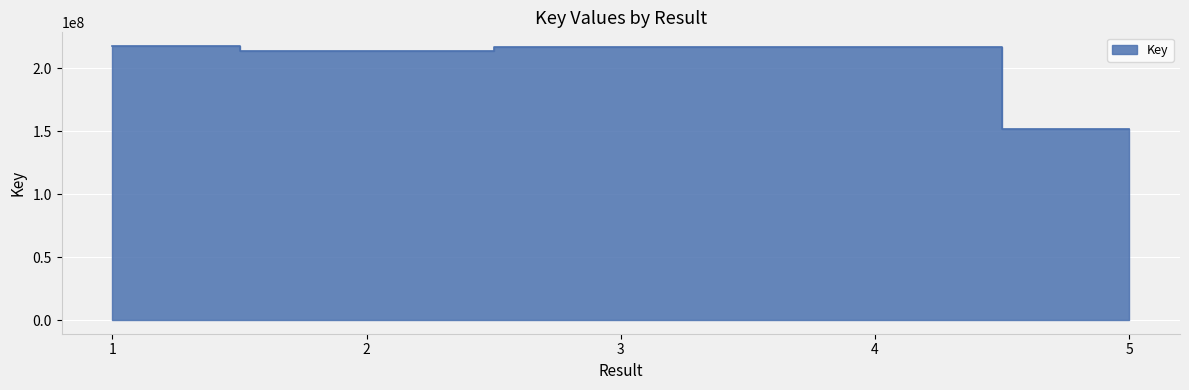

True or false: there are more than 0 points higher than both neighbors.

True